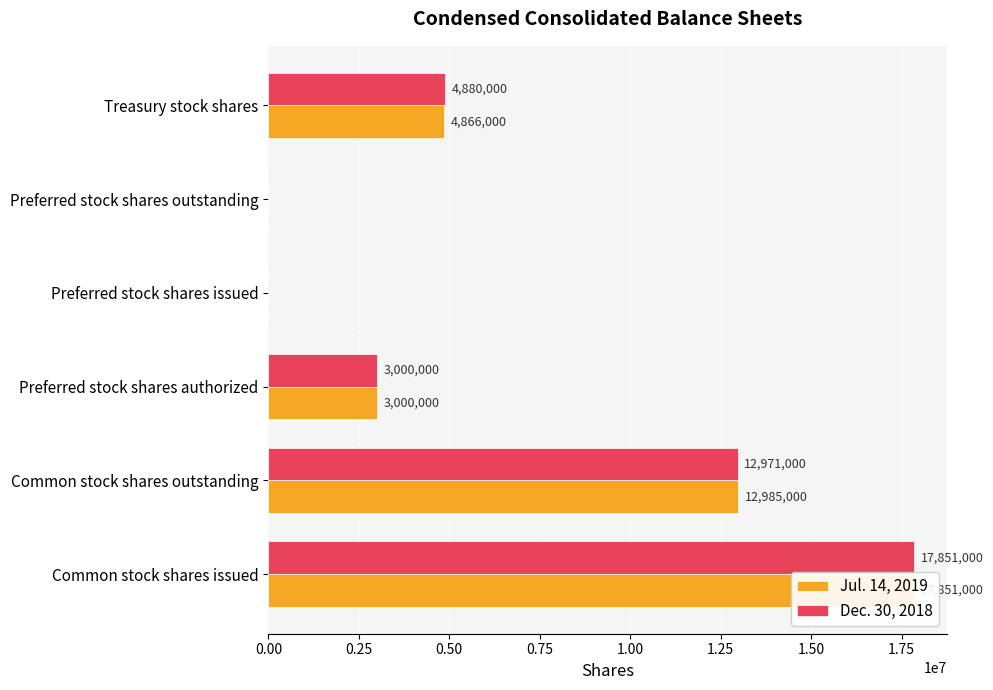

True or false: Dec. 30, 2018 has a value of -5695288 at Preferred stock shares issued.

False